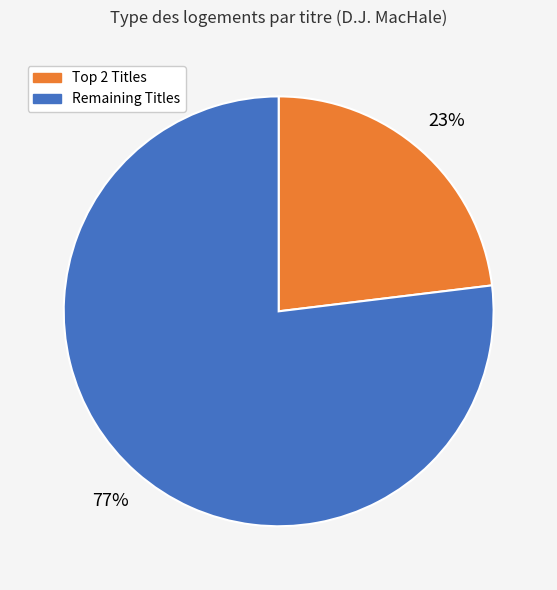

Is there any slice that represents more than half of the pie?

Yes